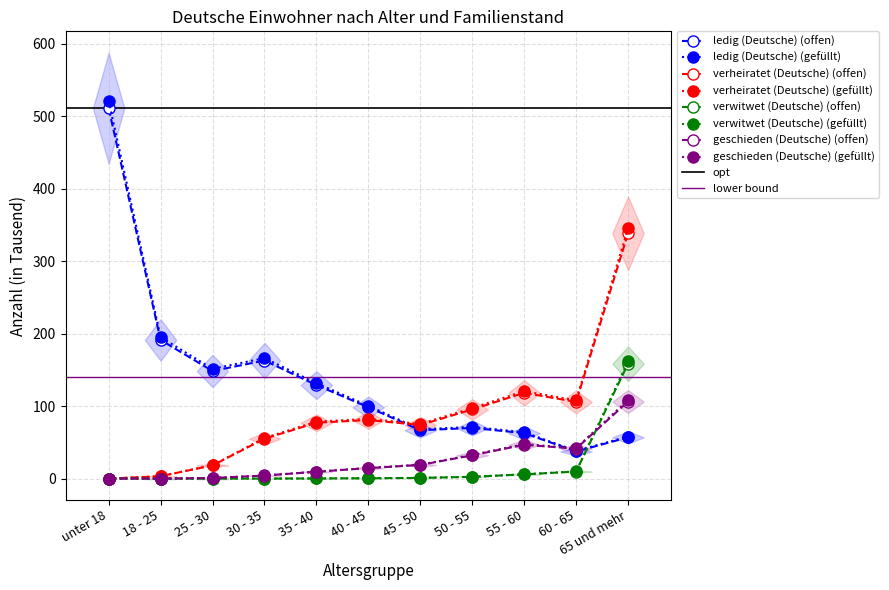

What is the approximate value of ledig (Deutsche) at 30 - 35?

162.9